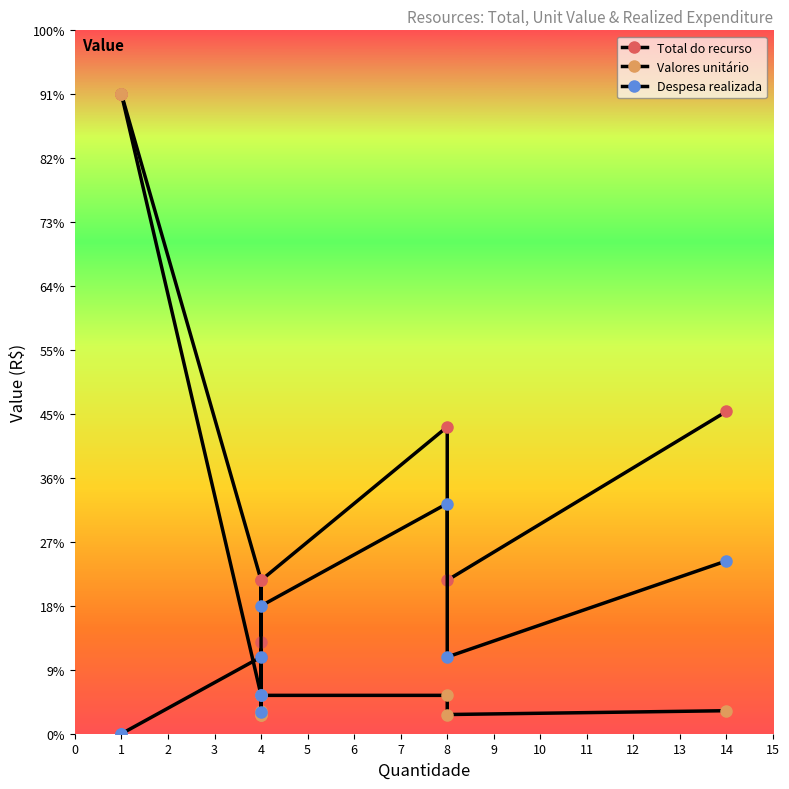

The Valores unitário series shows 1026.3 at 8. True or false?

False